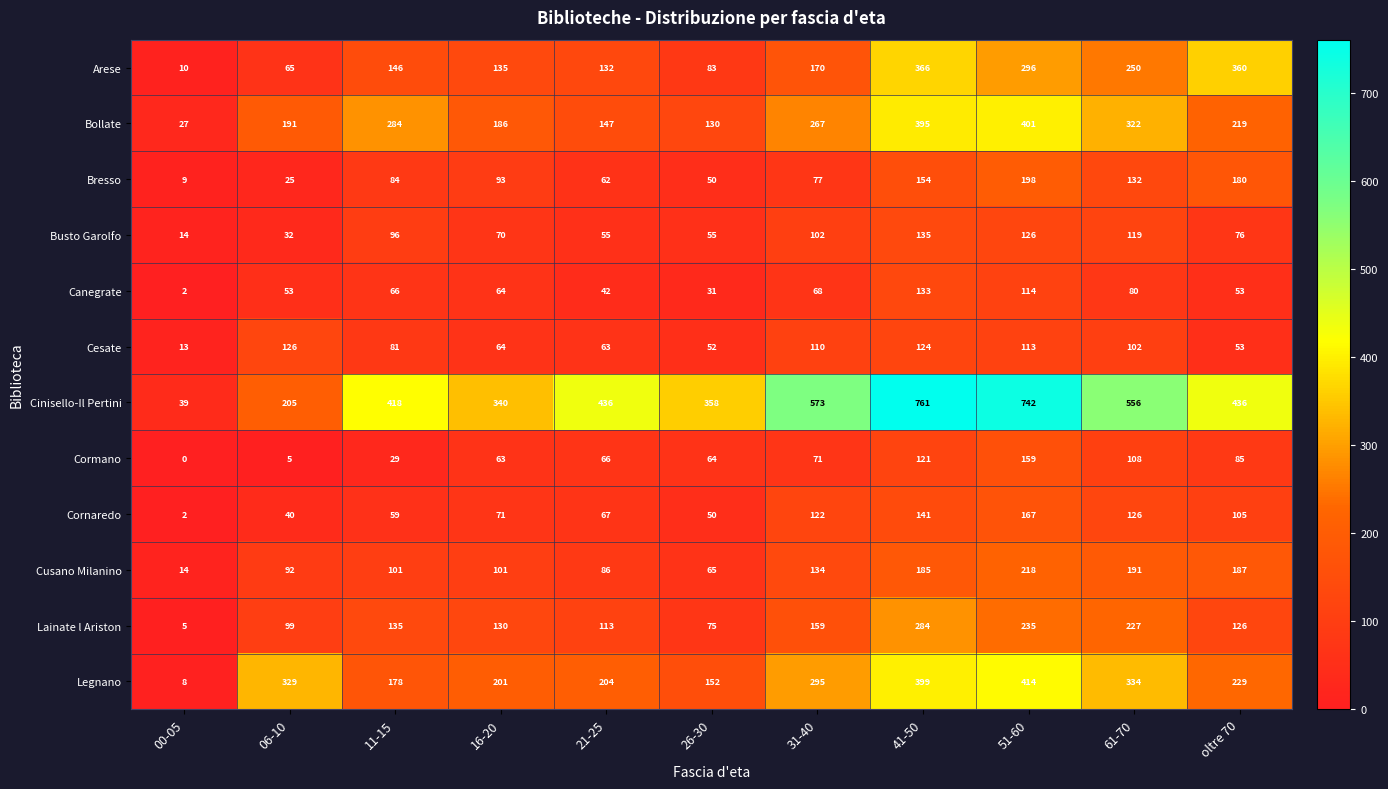

How many distinct data groups are displayed?

12